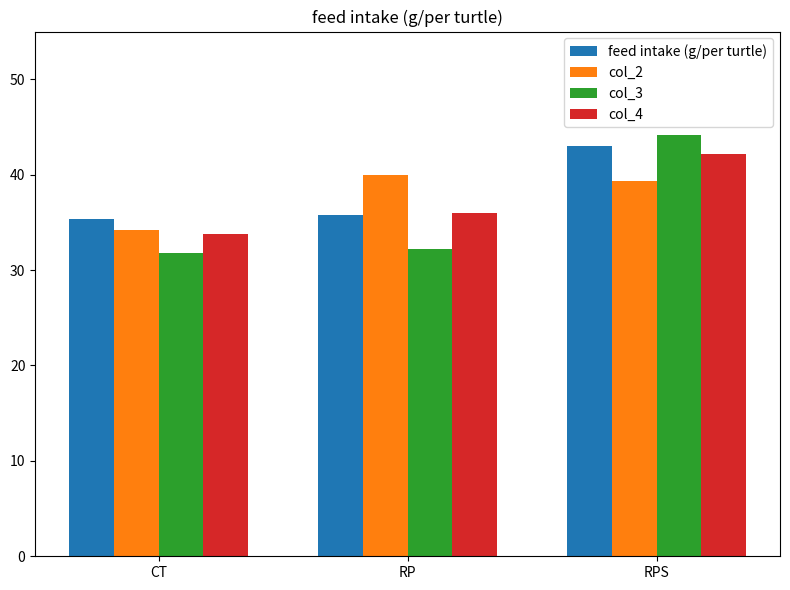

Are the bars horizontal?

No